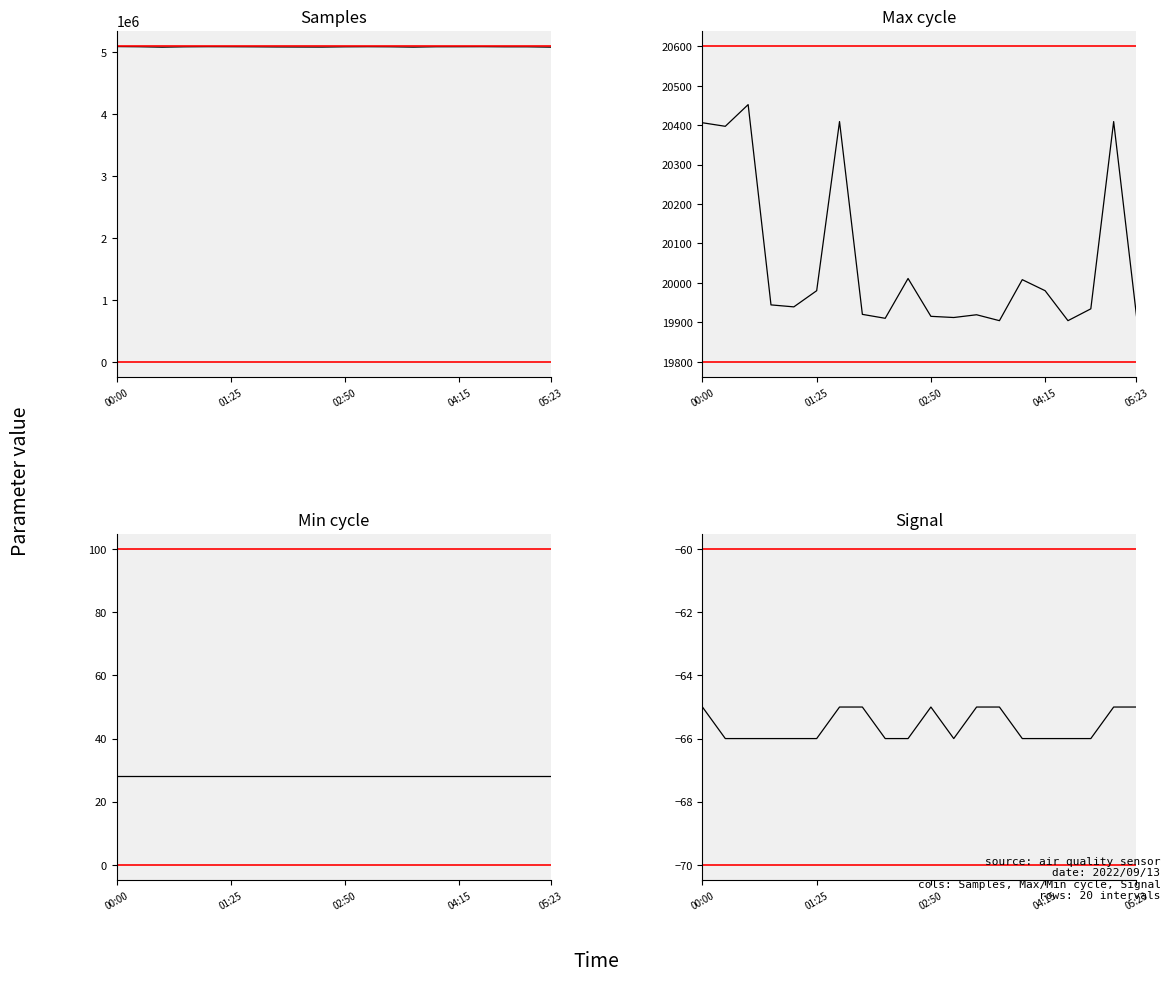

True or false: Samples and Max_cycle intersect in this chart.

False